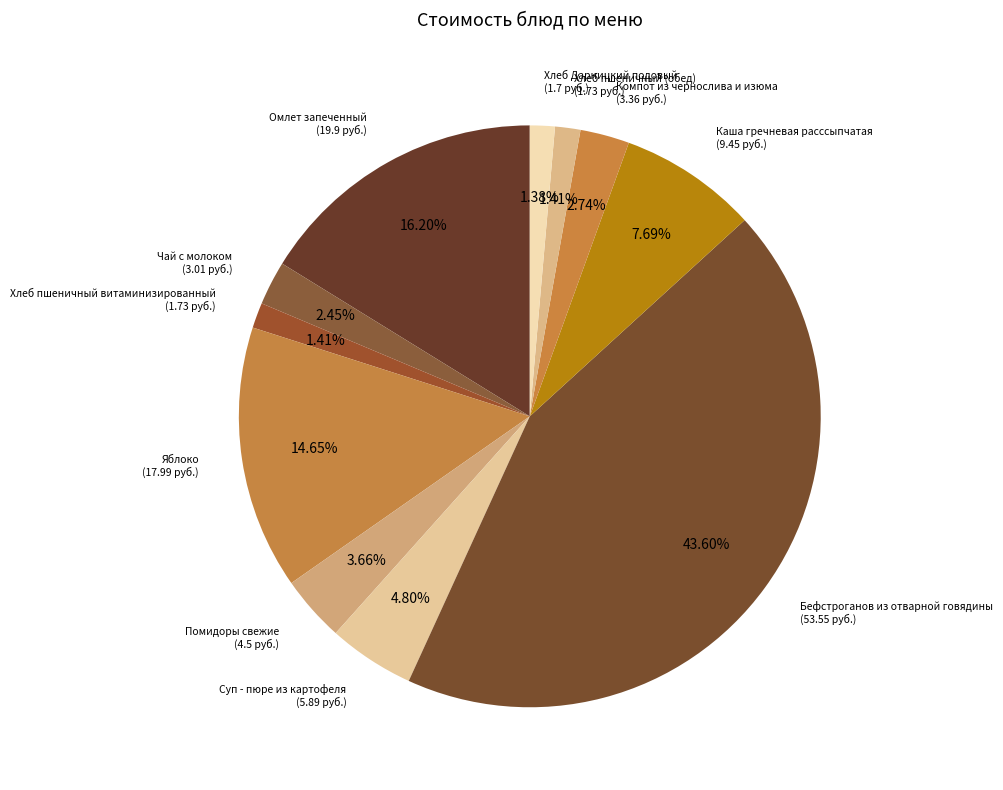

How many slices are in this pie chart?

11